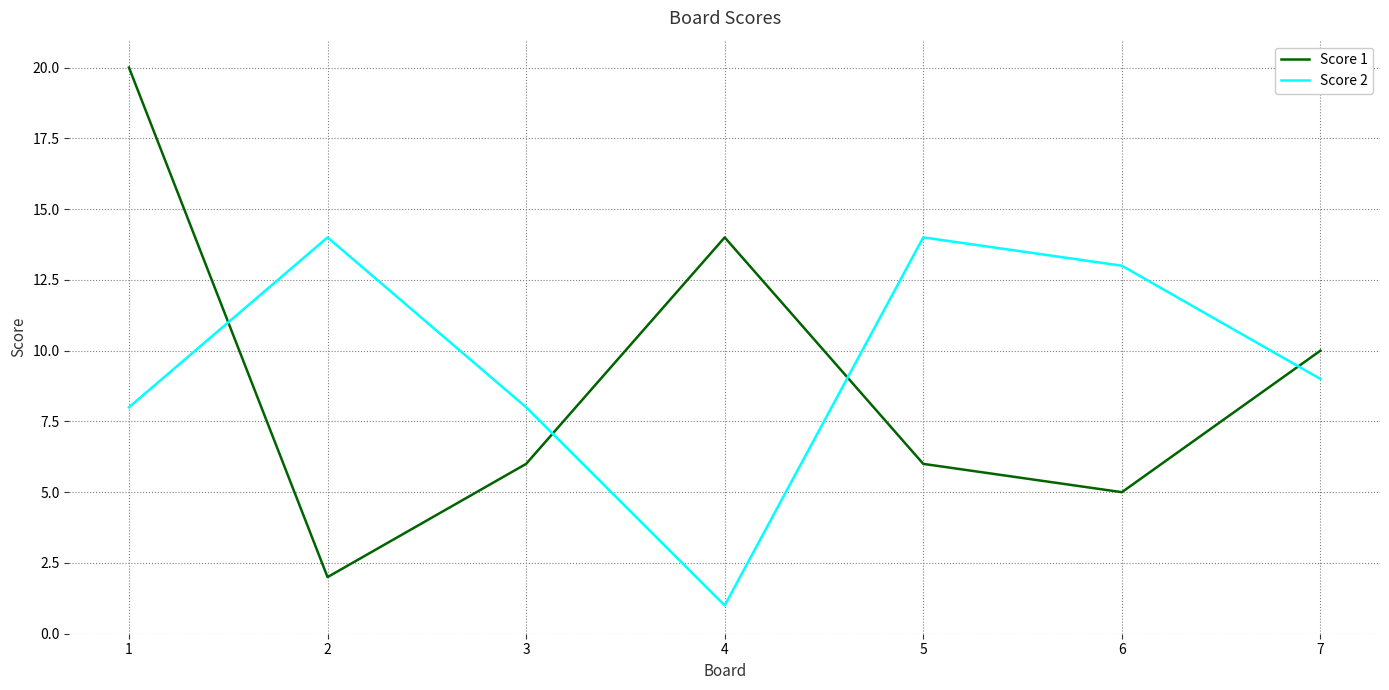

The value of Score 1 at 1 is 20. True or false?

True